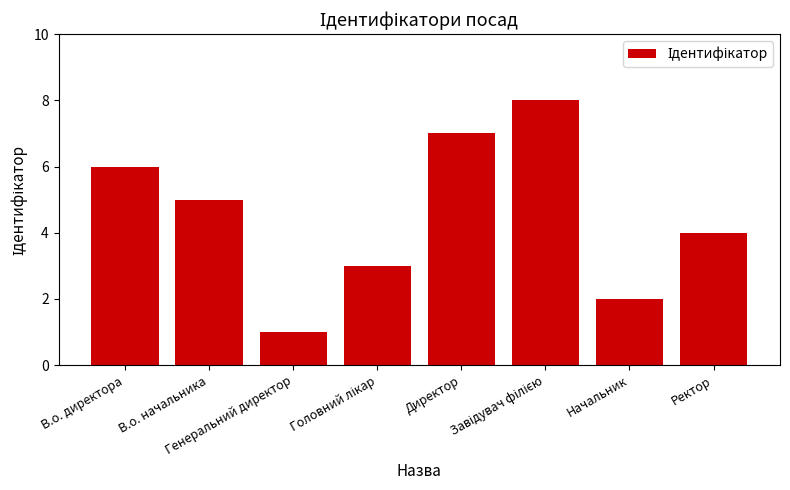

What is the difference between the maximum and minimum values?

7